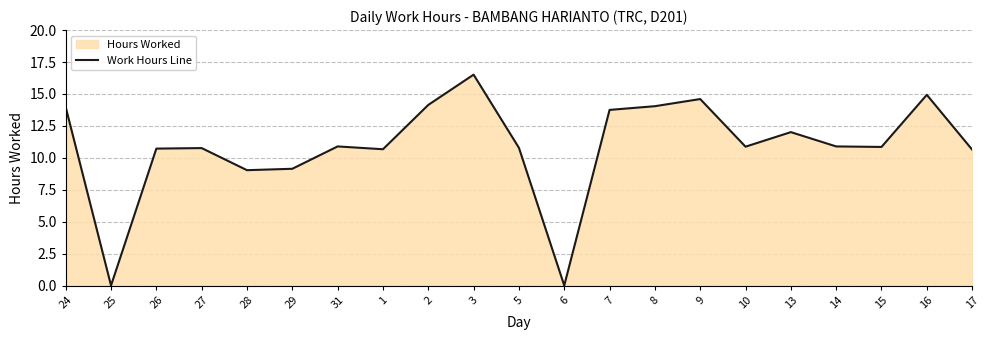

Where is the first local maximum?

27